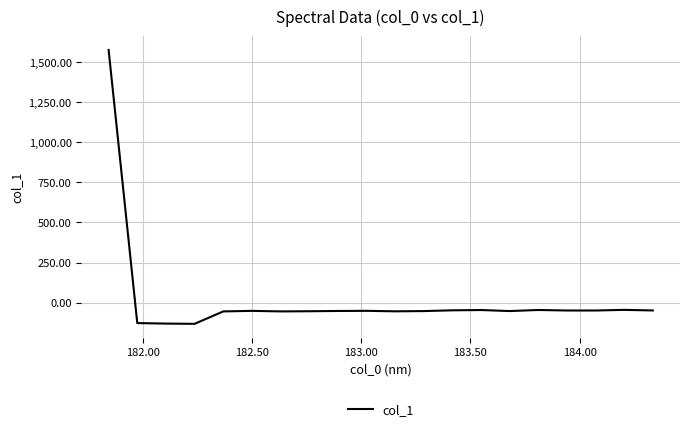

True or false: the data has more than 1 interior local peaks.

True